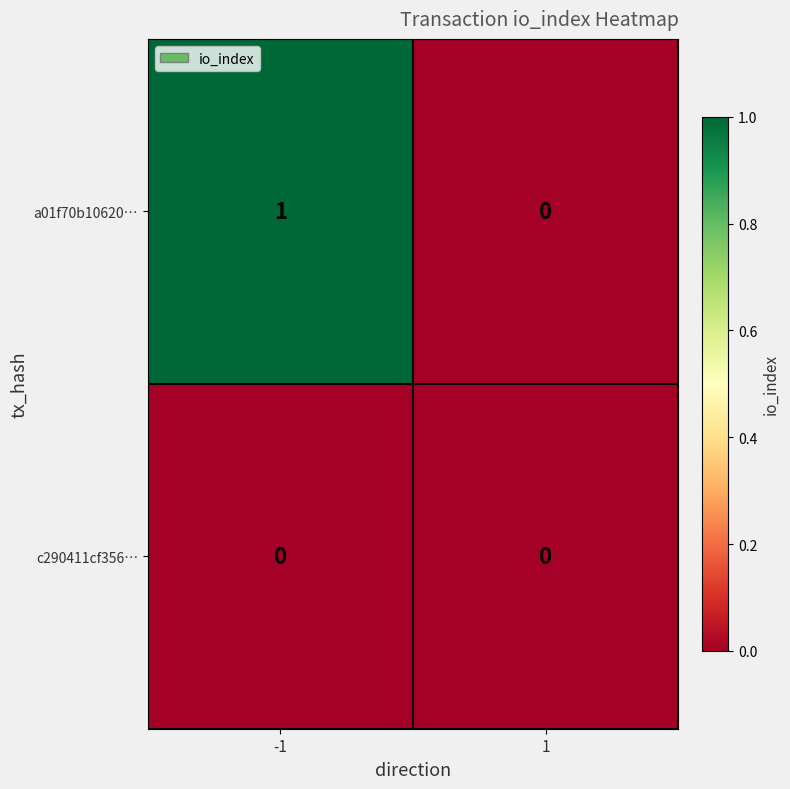

Rank the series at -1 from highest to lowest value.

a01f70b10620…, c290411cf356…